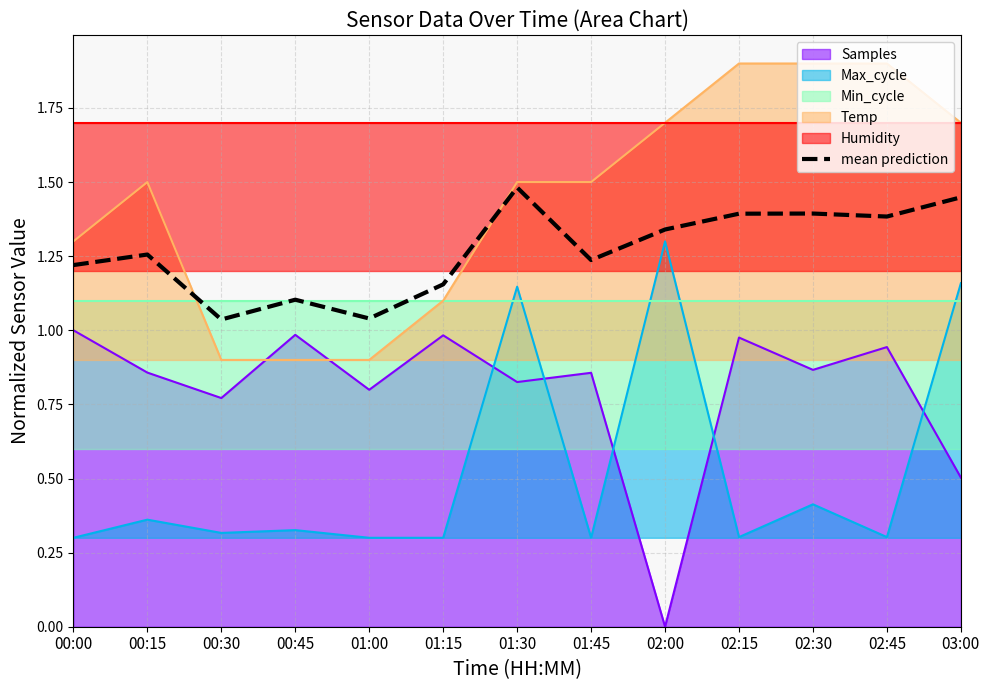

What is the maximum value for mean prediction?

1.5